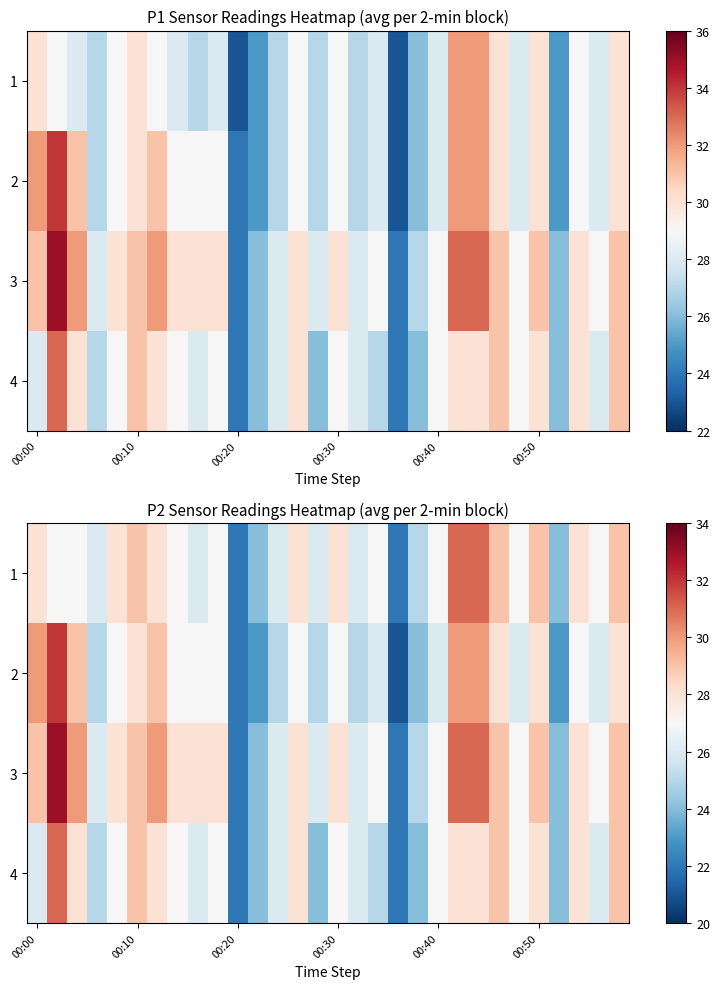

Where does the 2 series first go above 27?

00:00